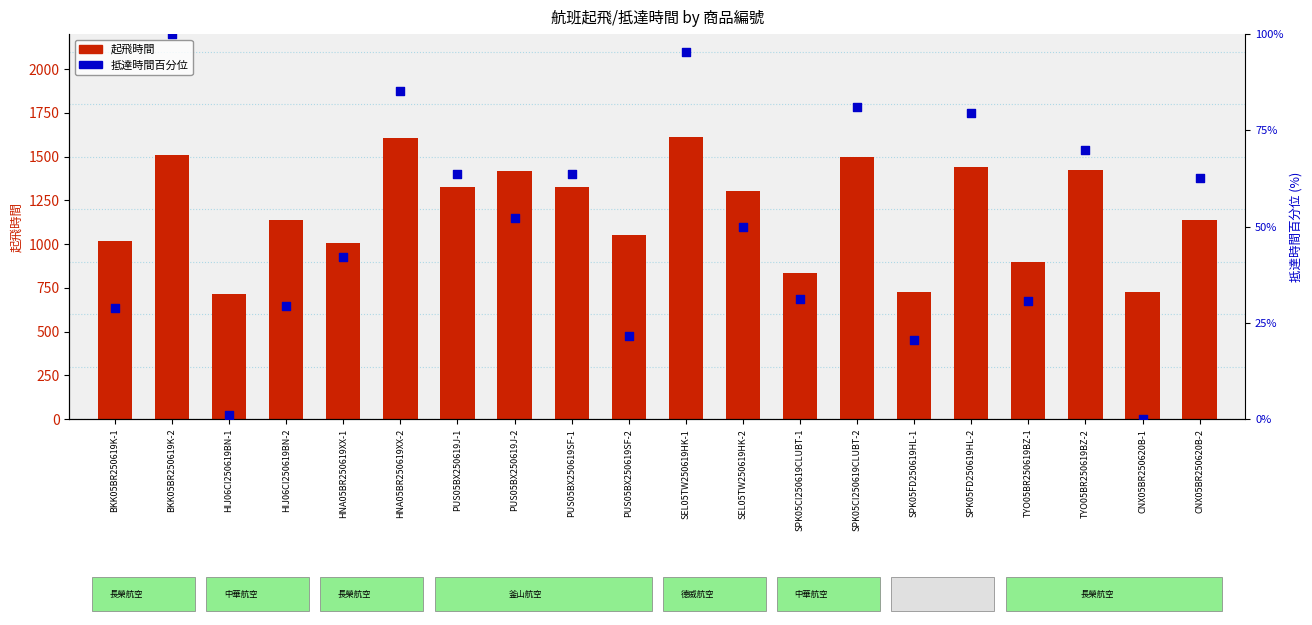

At how many categories does at least one series exceed 1378?

7